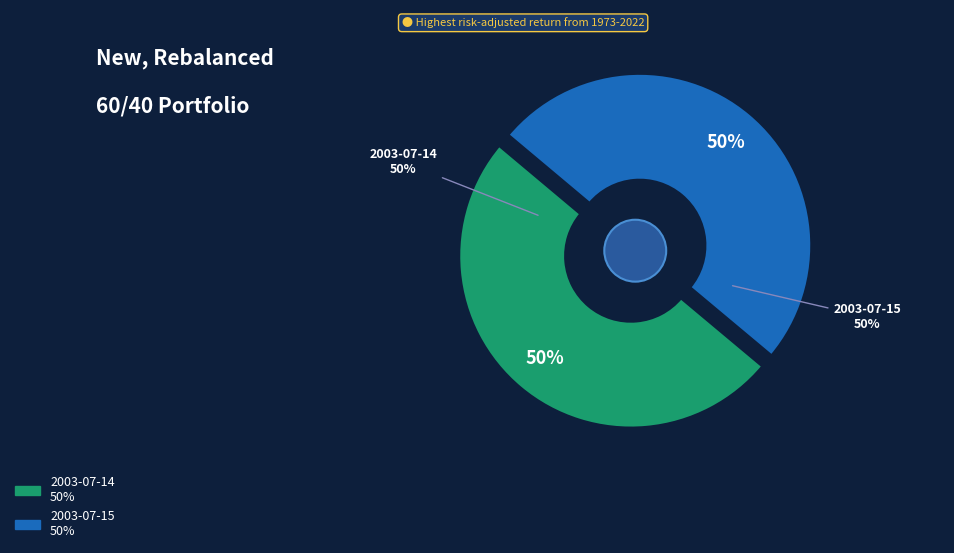

Which category has the smallest portion of the pie?

2003-07-15